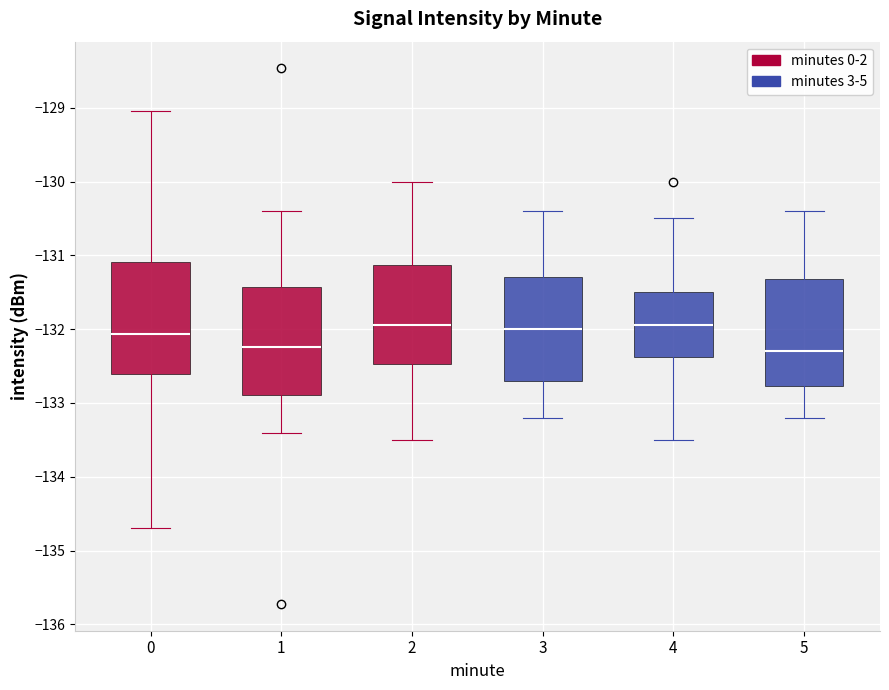

Where is the lower edge of the box at x = 4 on the y-axis? The values are not printed on the chart, so give them approximately, as read against the axis.

-132.4